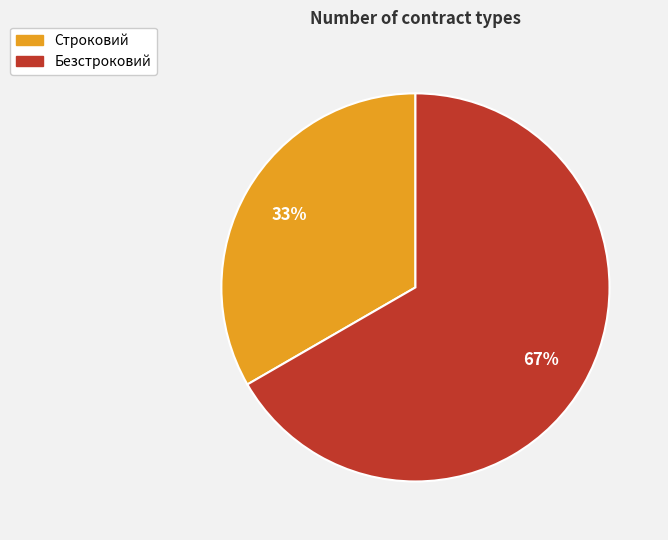

What percentage is the Строковий slice, to the nearest percent?

33%